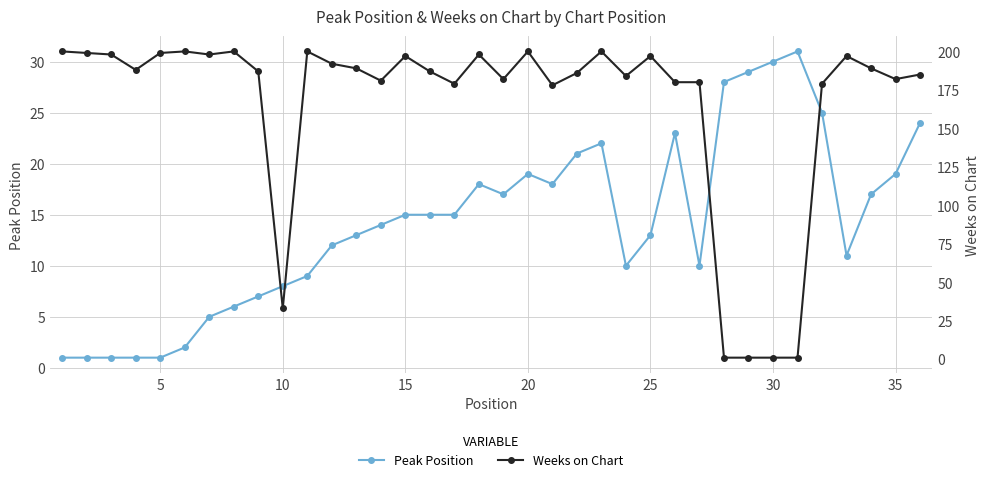

Rank the series by their maximum value, from highest to lowest.

Weeks on Chart, Peak Position